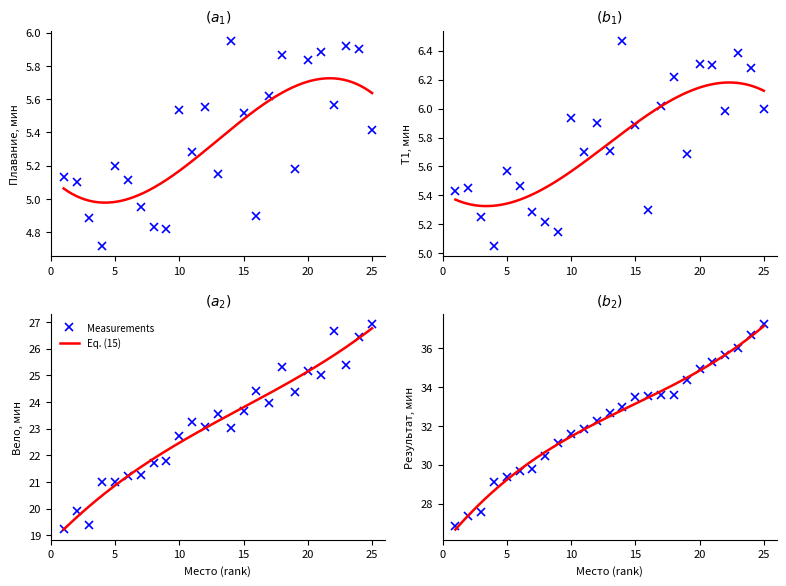

Is the value of Т1 (мин) at 21 greater than the value of Вело (мин) at 20?

No